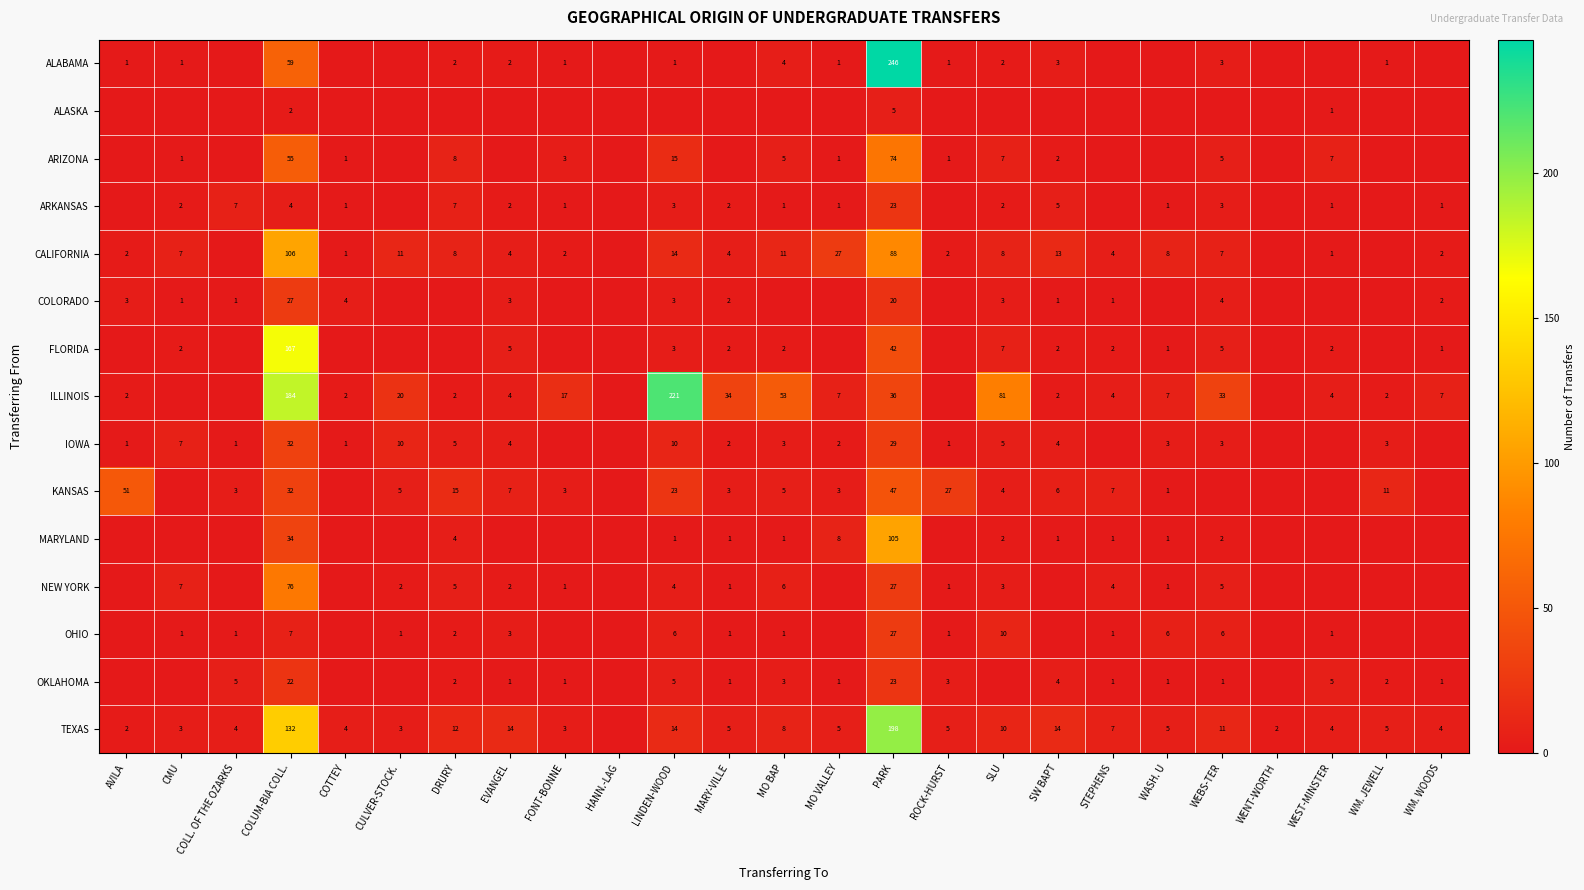

The value of ALABAMA at FONT-BONNE is 1. True or false?

True